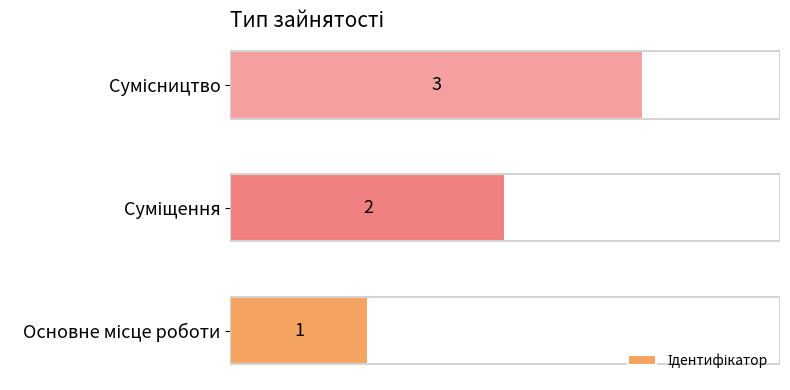

How many data points are less than 2?

1